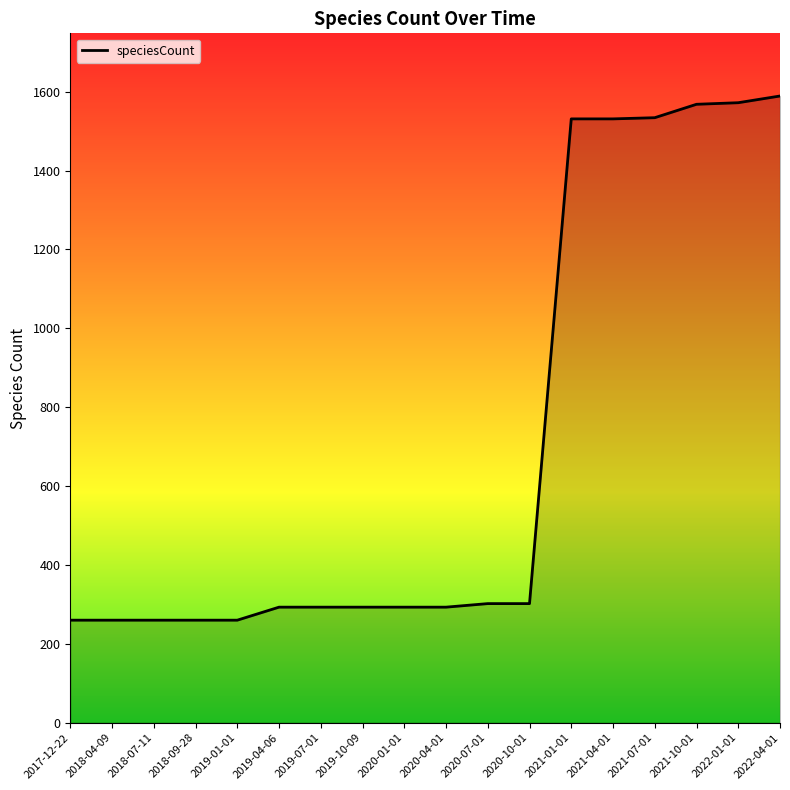

What is the difference between the maximum and minimum values?

1329